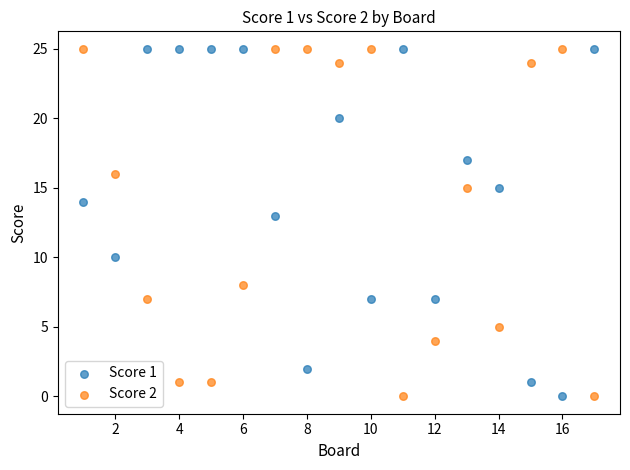

What is the X range (max minus min) for the scatter plot?

16